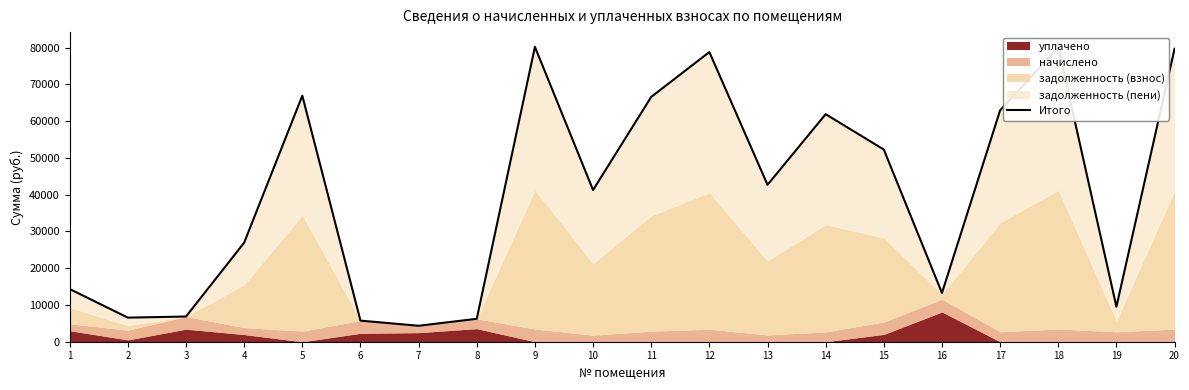

Reading right to left, transcribe all the data shown in this chart.

79692.2	9517.8	80079.1	62928.5	13264.2	52274.1	61897.0	42683.0	78789.6	66590.9	41264.6	80208.2	6236.8	4335.7	5738.9	66926.4	26941.7	6852.3	6553.1	14327.7